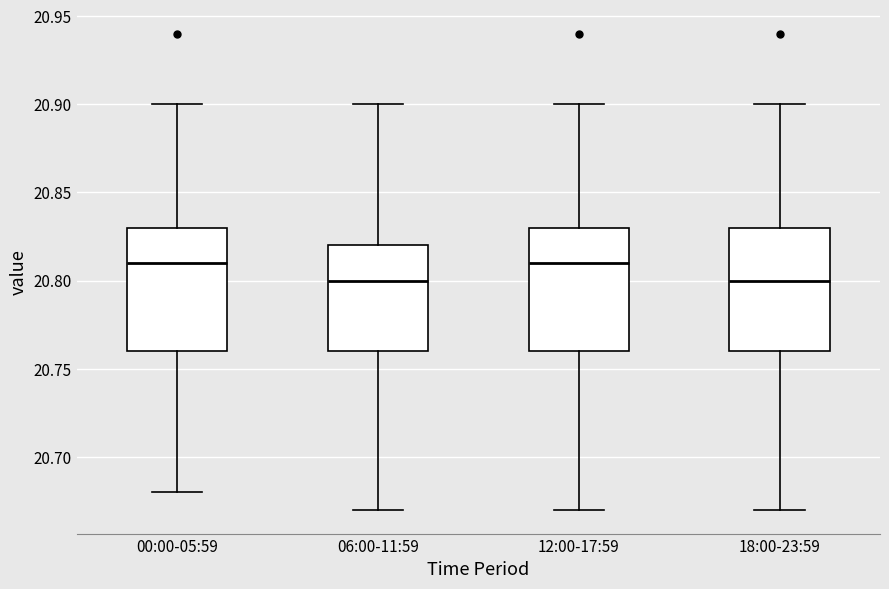

Reading left to right, read every box against the y-axis: the position of its median line, the range the box covers, and the ends of its whiskers. The values are not printed on the chart, so give them approximately, as read against the axis.

00:00-05:59: median 20.81, box 20.76 to 20.83, whiskers 20.68 to 20.90
06:00-11:59: median 20.80, box 20.76 to 20.82, whiskers 20.67 to 20.90
12:00-17:59: median 20.81, box 20.76 to 20.83, whiskers 20.67 to 20.90
18:00-23:59: median 20.80, box 20.76 to 20.83, whiskers 20.67 to 20.90